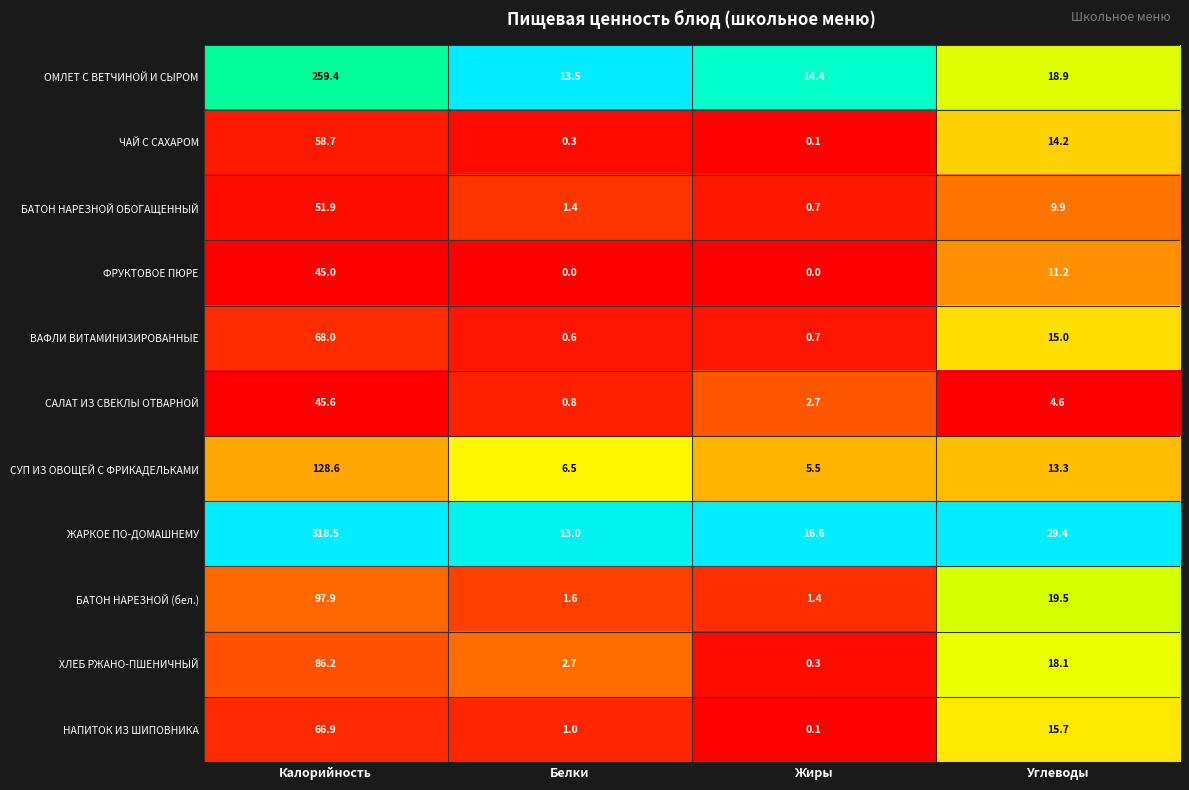

The ОМЛЕТ С ВЕТЧИНОЙ И СЫРОМ series shows 13.5 at Белки. True or false?

True